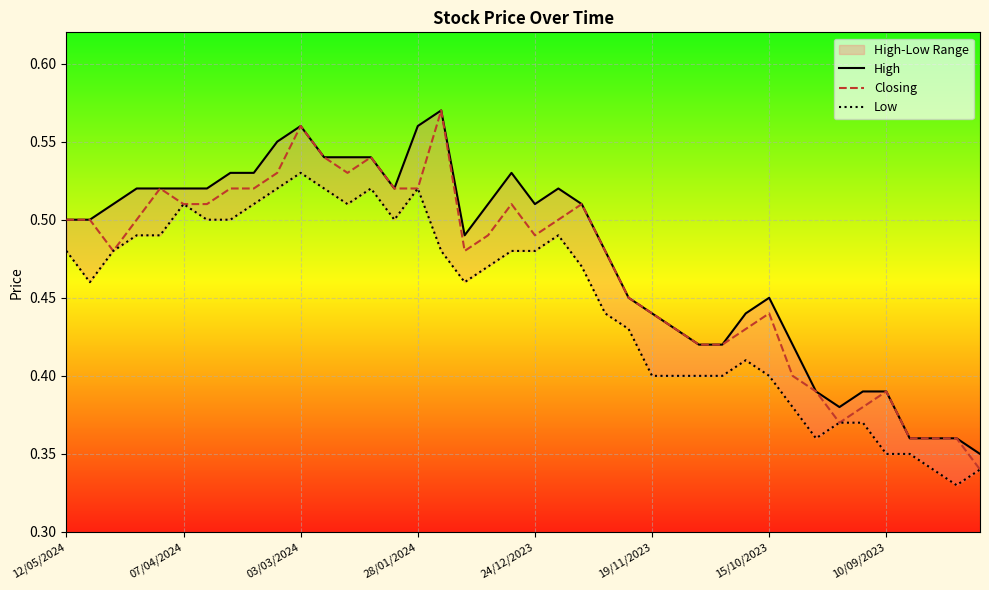

True or false: Closing and Low cross at least once.

False